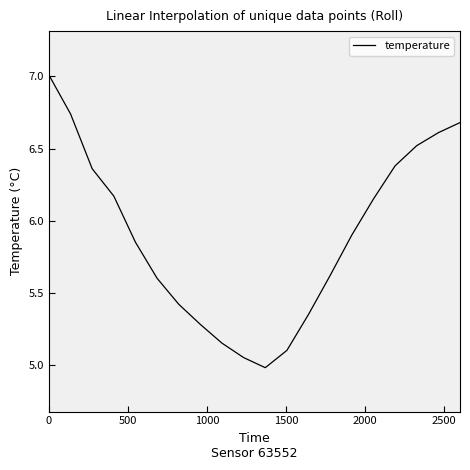

Count the number of categories in the chart.

20